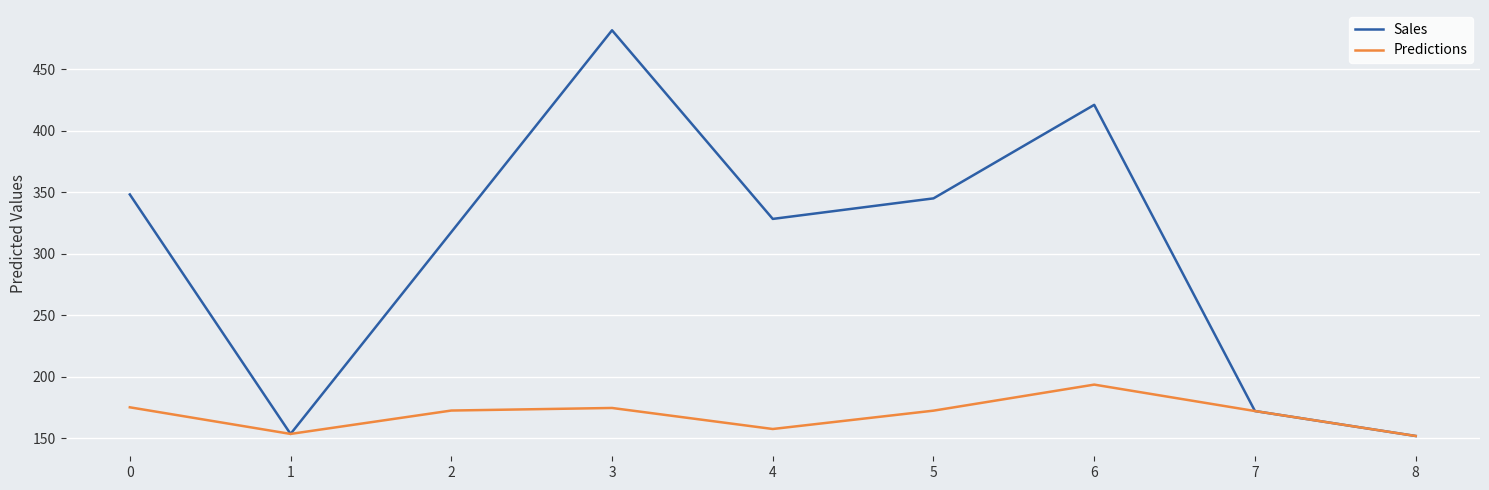

What is the approximate value of Predictions at 6?

193.7